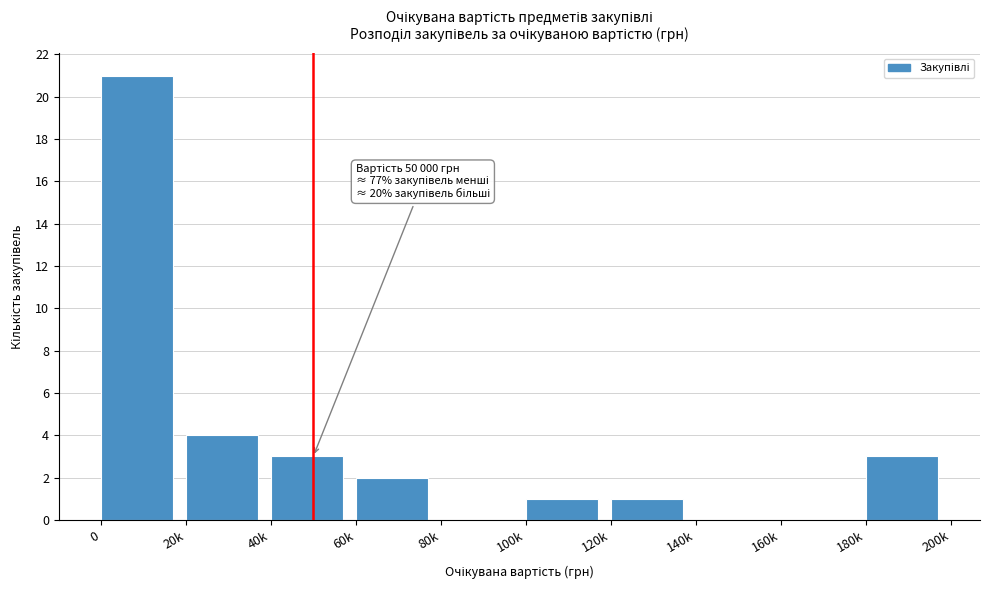

Reading left to right, extract all data points from this chart.

0=21	20k=4	40k=3	60k=2	80k=0	100k=1	120k=1	140k=0	160k=0	180k=3